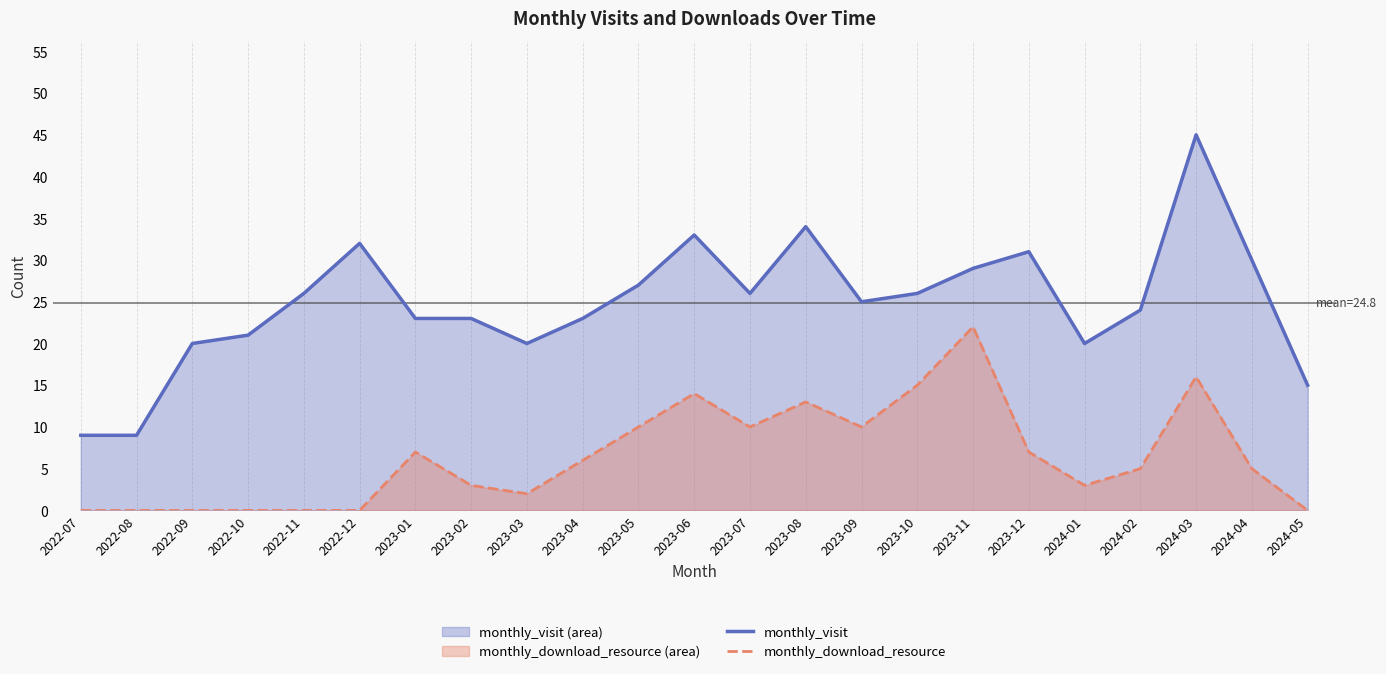

How many data points does each series have?

23